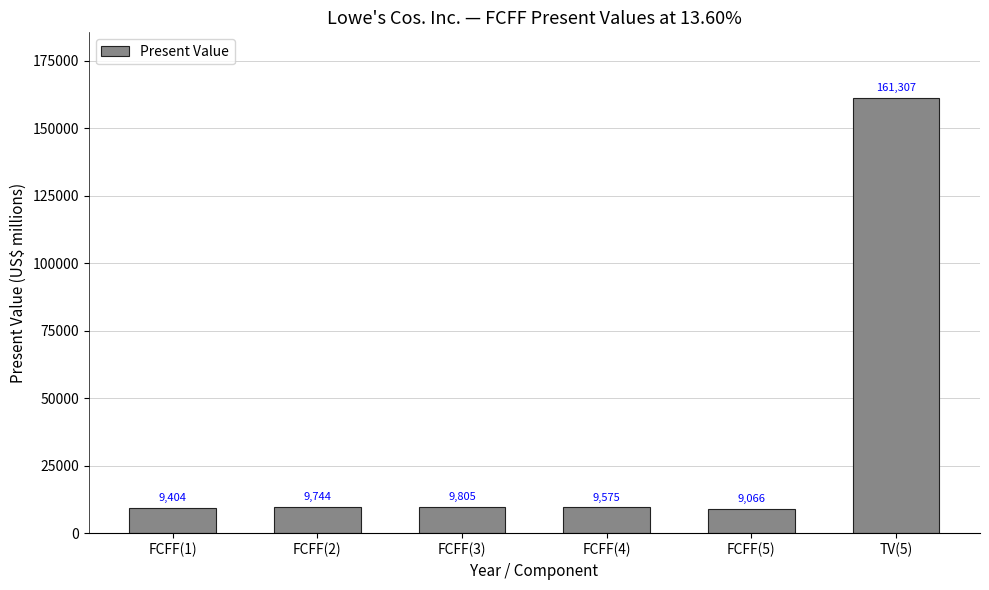

What is the change in value from FCFF(3) to FCFF(4)?

-230